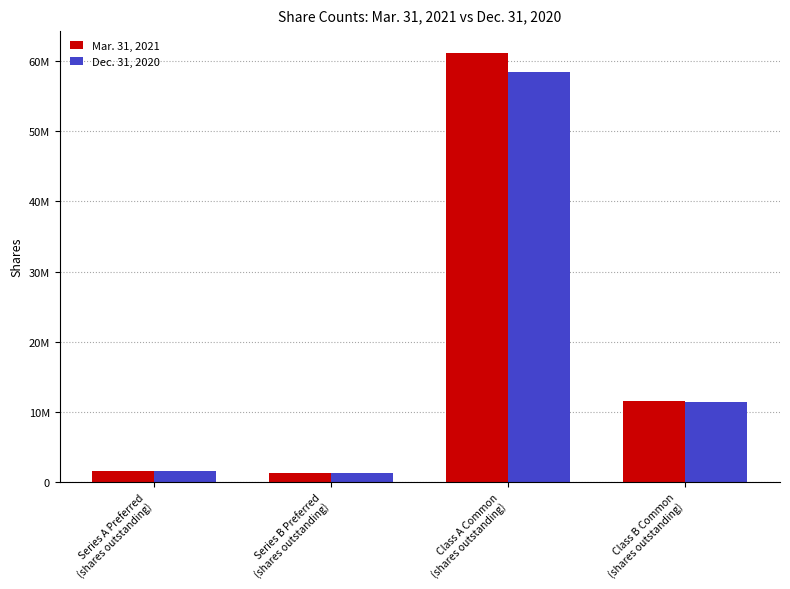

Does the chart contain stacked bars?

No